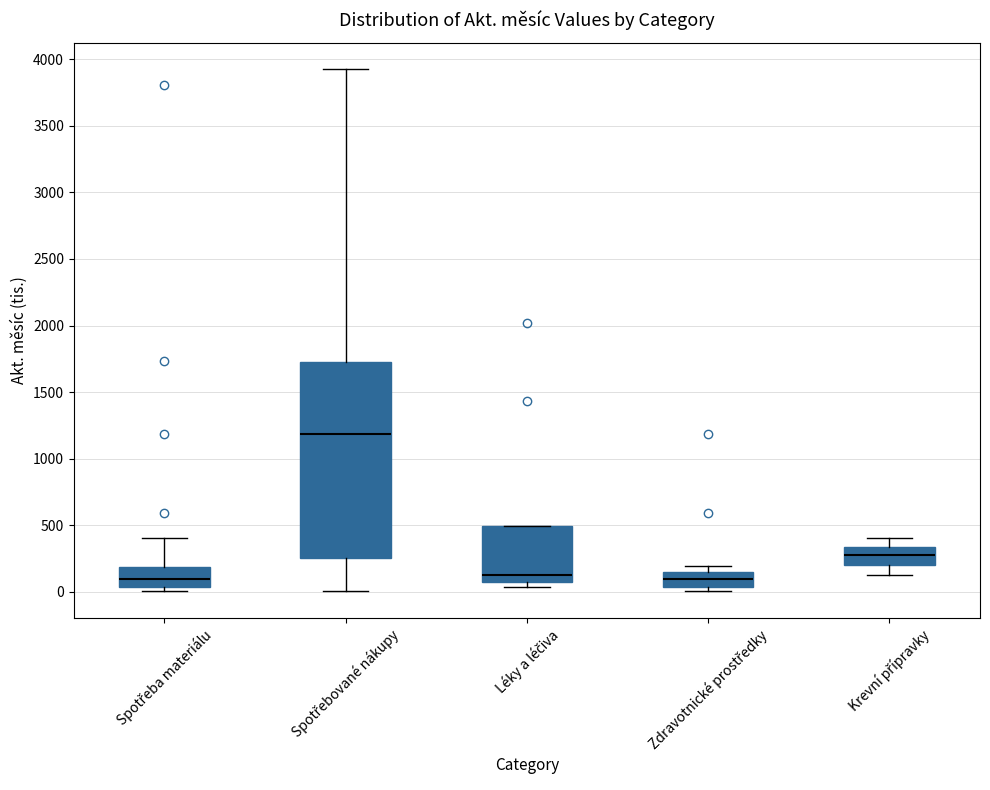

Reading left to right, transcribe this box plot: for each box, give where its median line is, the range the box spans, and where its two whiskers end, as read against the y-axis. The values are not printed on the chart, so give them approximately, as read against the axis.

Spotřeba materiálu: median 100, box 50 to 200, whiskers 0 to 400
Spotřebované nákupy: median 1200, box 250 to 1700, whiskers 0 to 3950
Léky a léčiva: median 100, box 50 to 500, whiskers 50 (just below the box's lower edge) to 500
Zdravotnické prostředky: median 100, box 50 to 150, whiskers 0 to 200
Krevní přípravky: median 300, box 200 to 350, whiskers 100 to 400